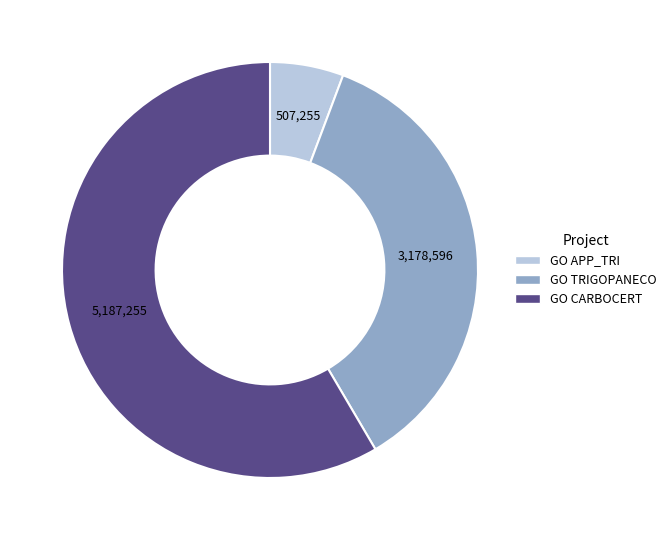

Is there a majority slice in this chart?

Yes